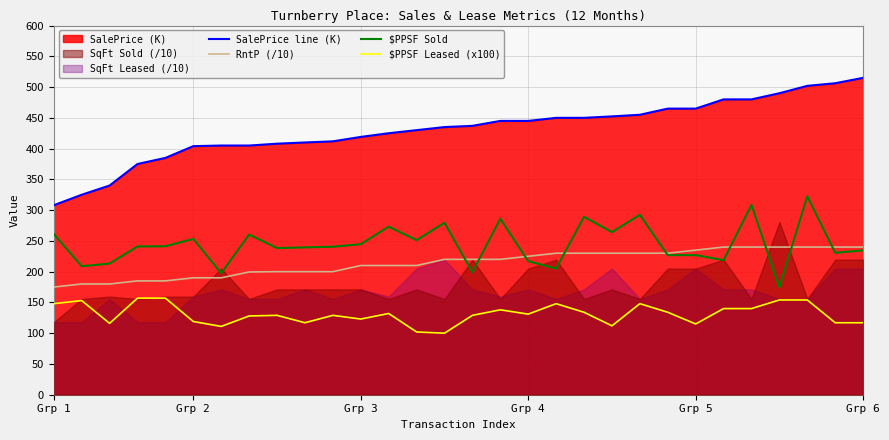

How many data points in $PPSF Sold are above 241?

14